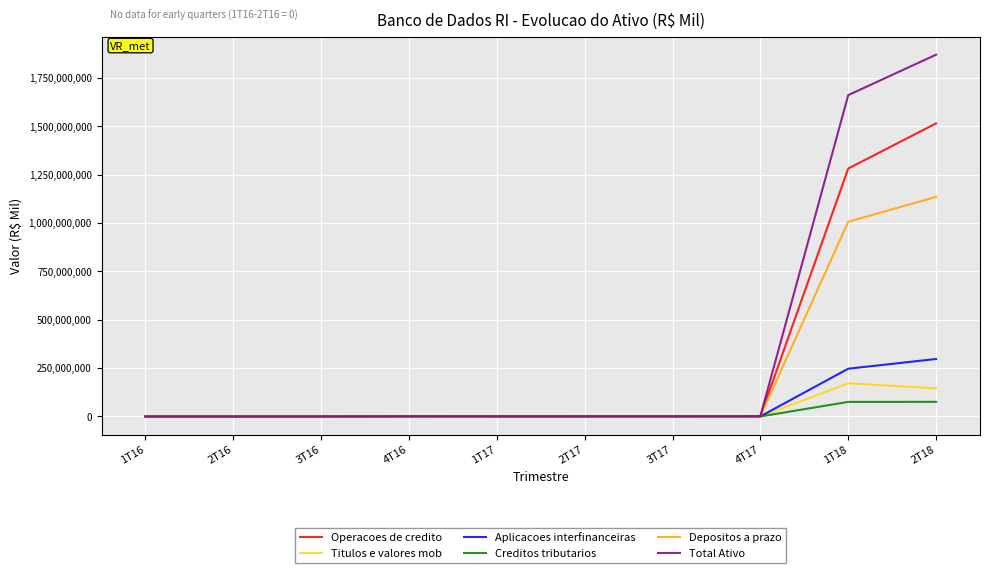

Which series has the largest range (max minus min)?

Total Ativo